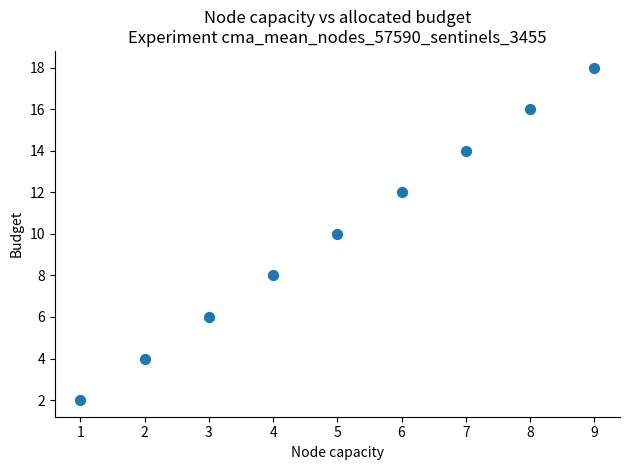

What is the range of X values (max minus min)?

8